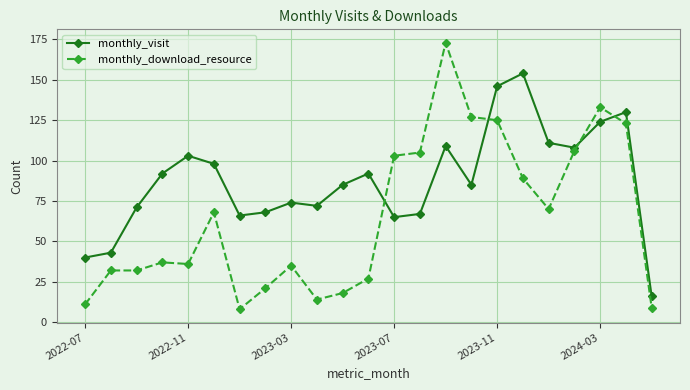

How many values in the monthly_download_resource series are below 37?

11